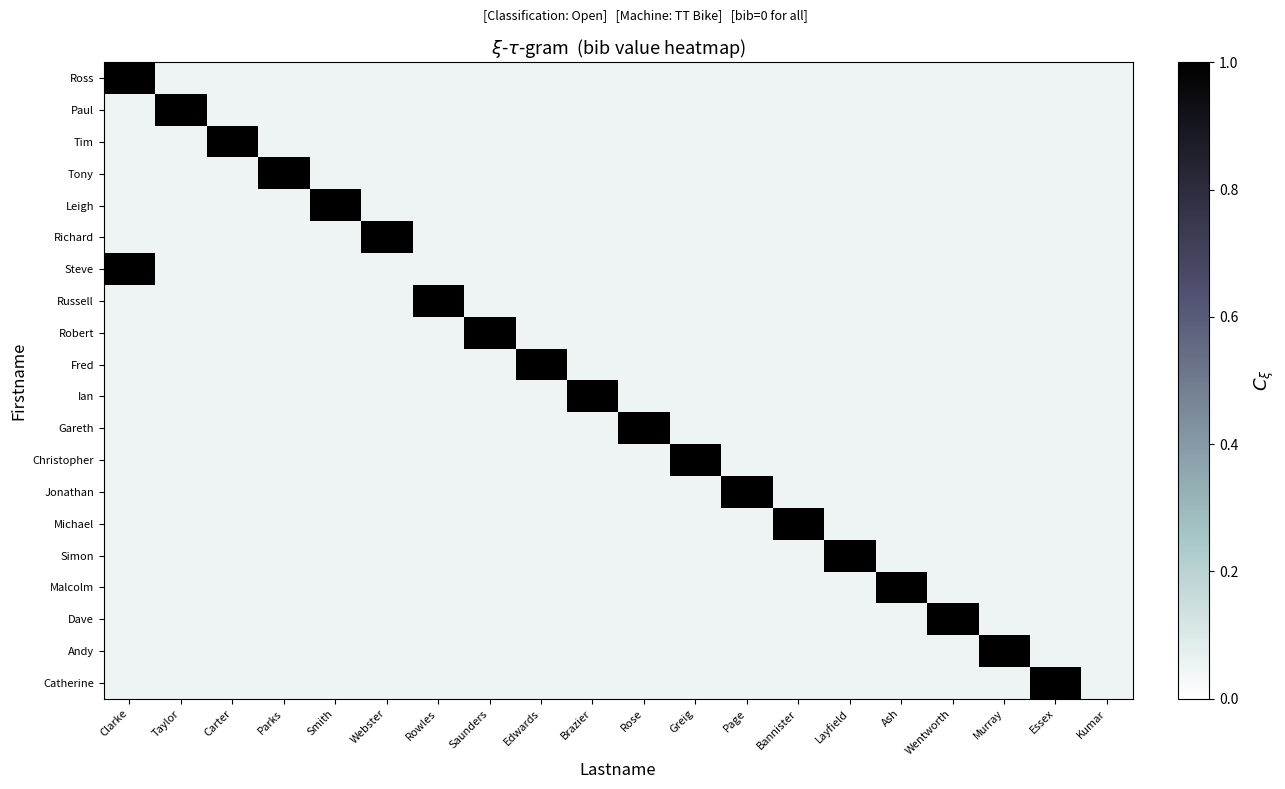

Rank the series at Clarke from highest to lowest value.

Ross, Steve, Paul, Tim, Tony, Leigh, Richard, Russell, Robert, Fred, Ian, Gareth, Christopher, Jonathan, Michael, Simon, Malcolm, Dave, Andy, Catherine